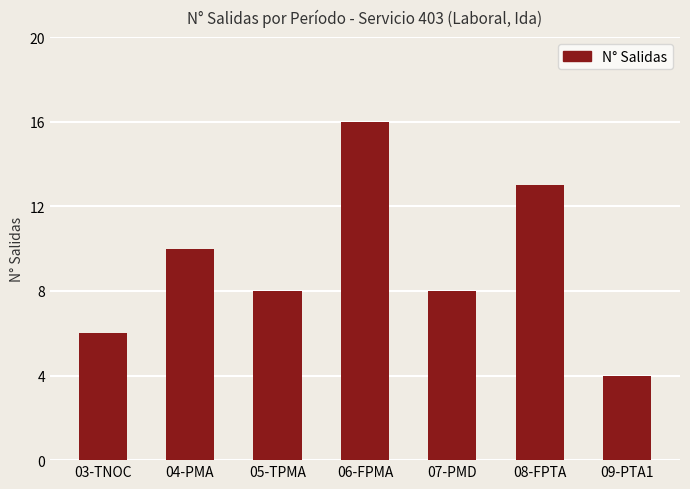

Reading right to left, transcribe all the data shown in this chart.

4	13	8	16	8	10	6